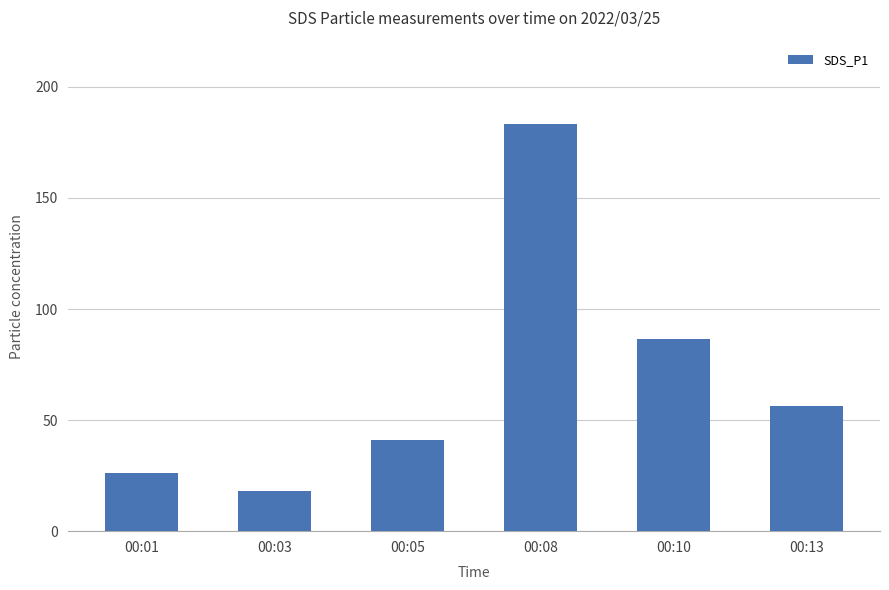

List the labels in order of value, largest first.

00:08, 00:10, 00:13, 00:05, 00:01, 00:03